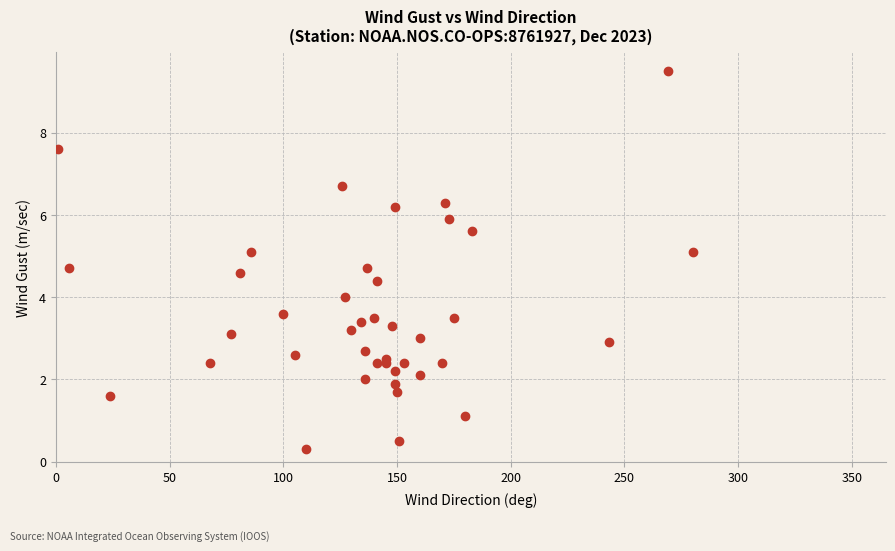

What is the range of X values (max minus min)?

279.0